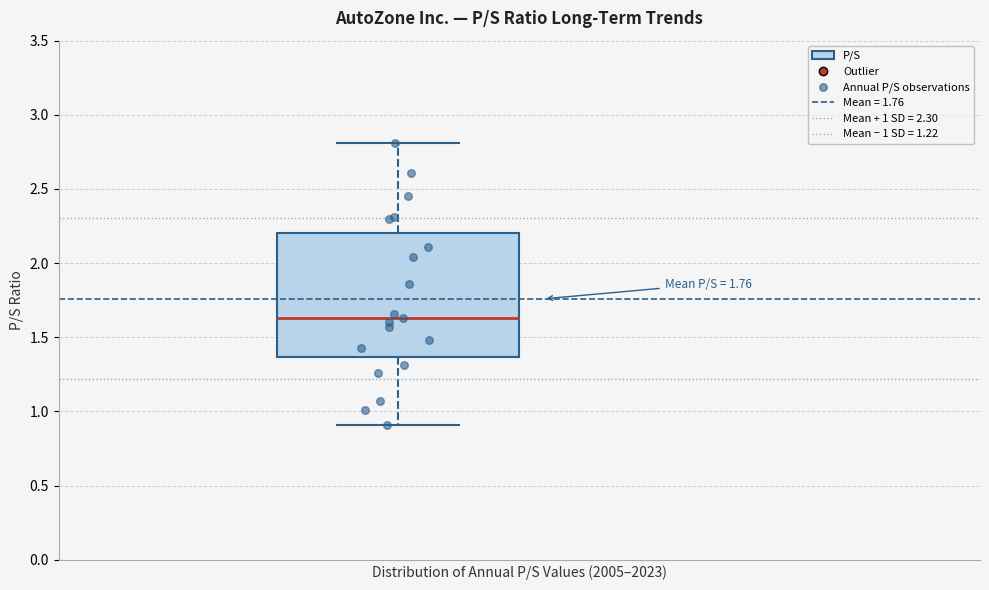

Transcribe this box plot: give where the median line is, the range the box spans, and where the two whiskers end, as read against the y-axis. The values are not printed on the chart, so give them approximately, as read against the axis.

median 1.65, box 1.35 to 2.20, whiskers 0.90 to 2.80